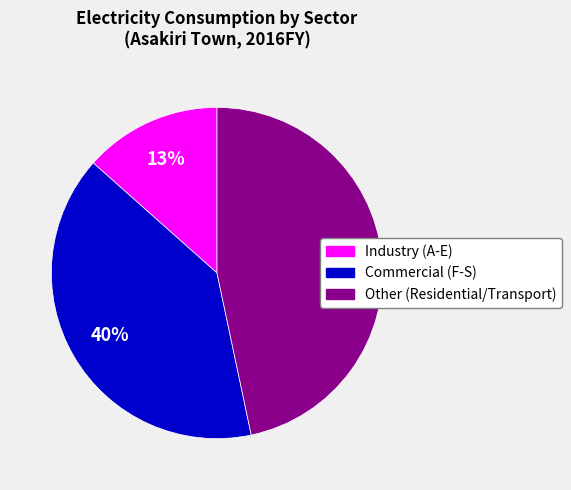

Is there any slice that represents more than half of the pie?

No